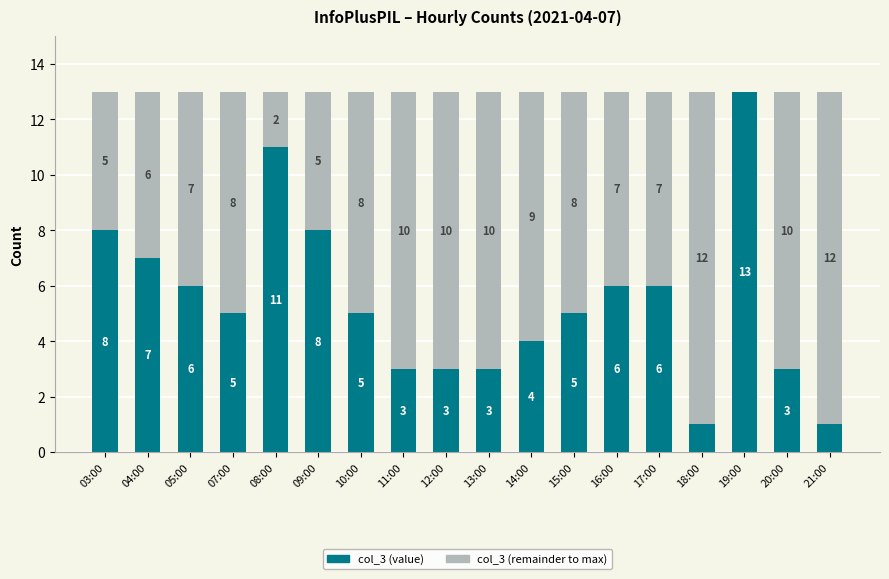

Reading left to right, list the values for the col_3 (value) series.

03:00=8	04:00=7	05:00=6	07:00=5	08:00=11	09:00=8	10:00=5	11:00=3	12:00=3	13:00=3	14:00=4	15:00=5	16:00=6	17:00=6	18:00=1	19:00=13	20:00=3	21:00=1